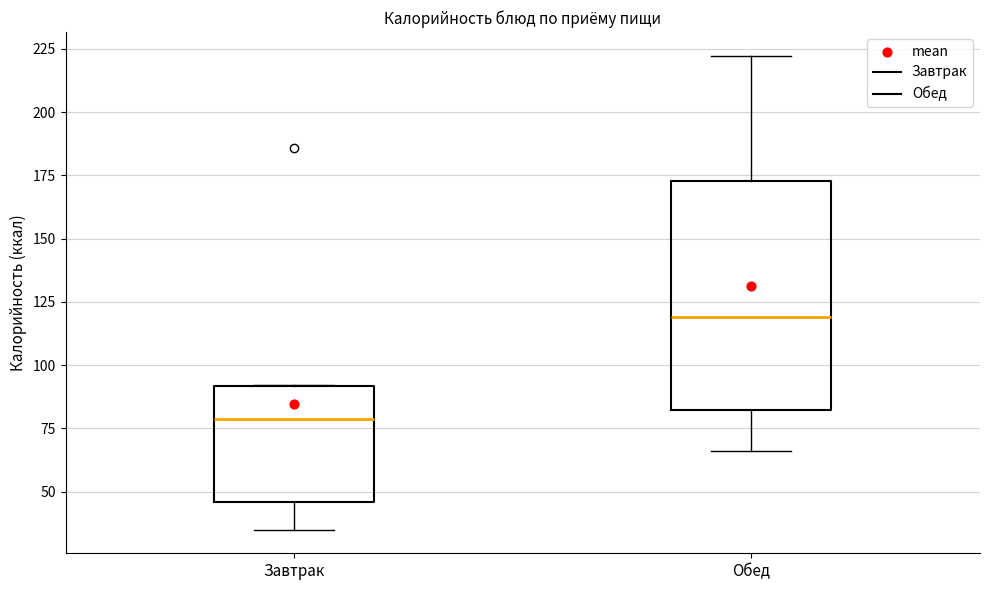

Reading left to right, read every box against the y-axis: the position of its median line, the range the box covers, and the ends of its whiskers. The values are not printed on the chart, so give them approximately, as read against the axis.

Завтрак: median 80, box 45 to 90, whiskers 35 to 90
Обед: median 120, box 80 to 175, whiskers 65 to 220